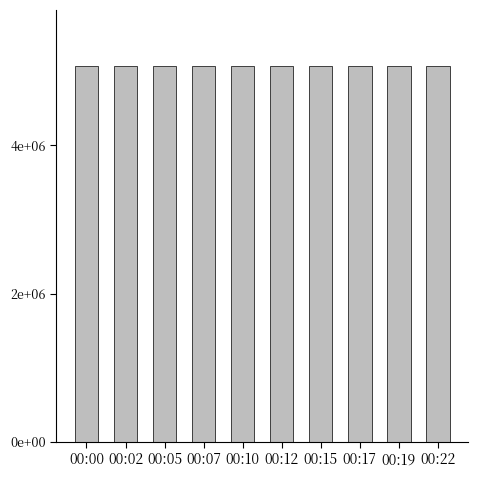

Reading right to left, list all the values displayed in this chart.

00:22=5071500	00:19=5071596	00:17=5070861	00:15=5071718	00:12=5070935	00:10=5069933	00:07=5072174	00:05=5072060	00:02=5071877	00:00=5069432